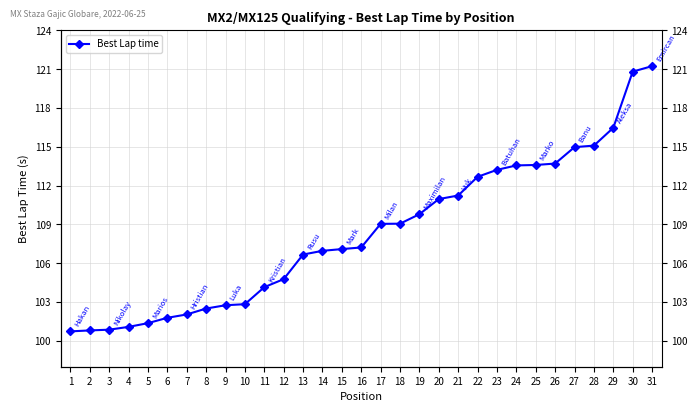

How many data points are above 107?

17